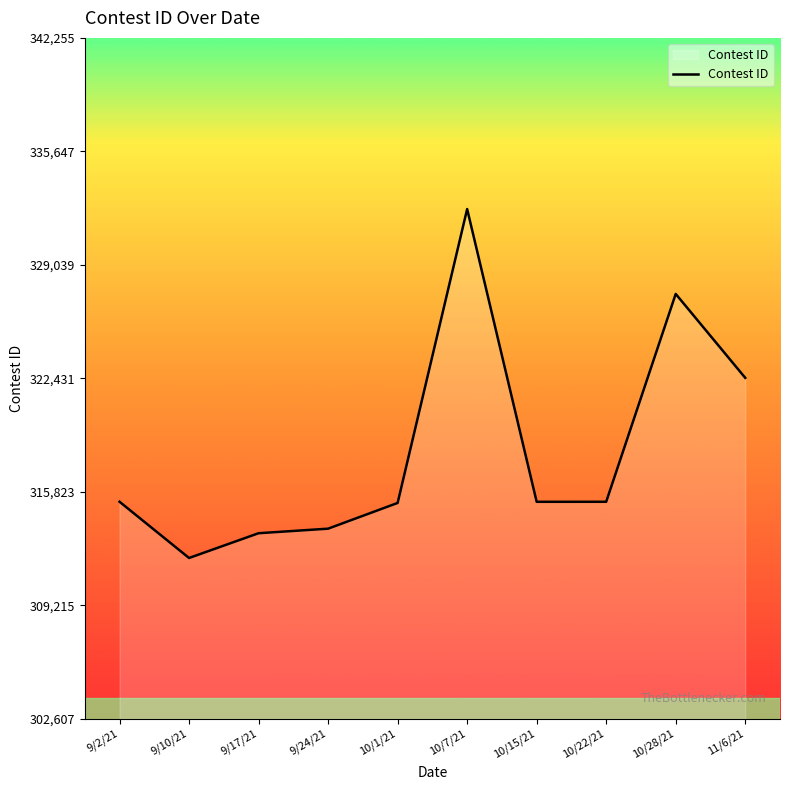

Which has a higher value, 10/28/21 or 10/15/21?

10/28/21